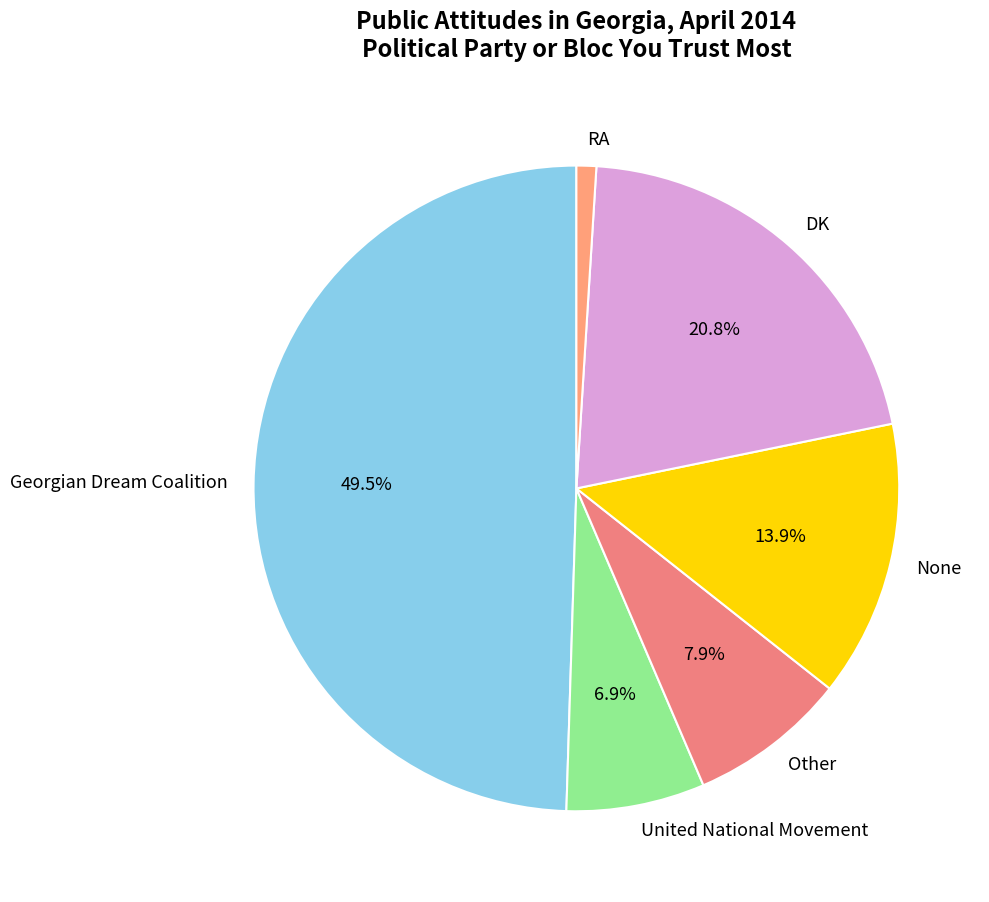

Which category has the biggest portion of the pie?

Georgian Dream Coalition